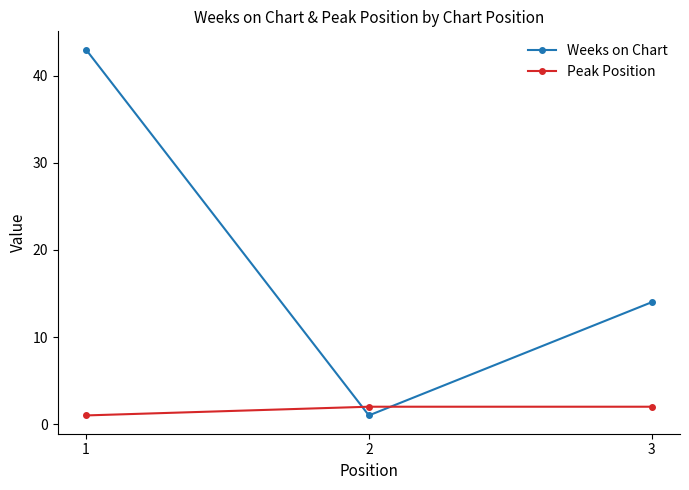

Rank the series by their average value, from lowest to highest.

Peak Position, Weeks on Chart